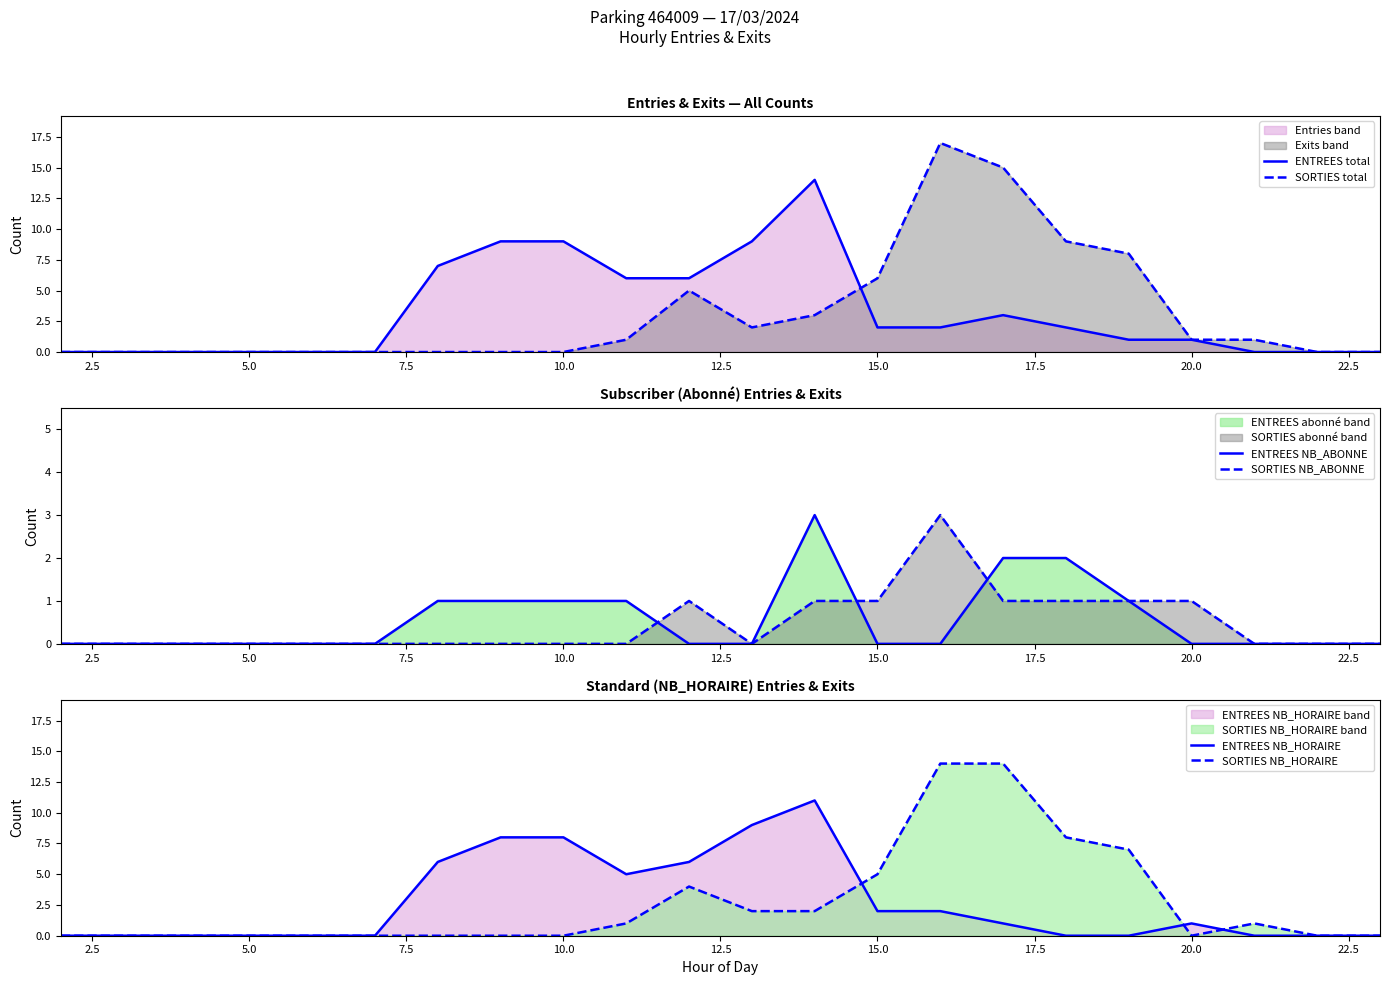

Which series has the largest total across all categories?

ENTREES total